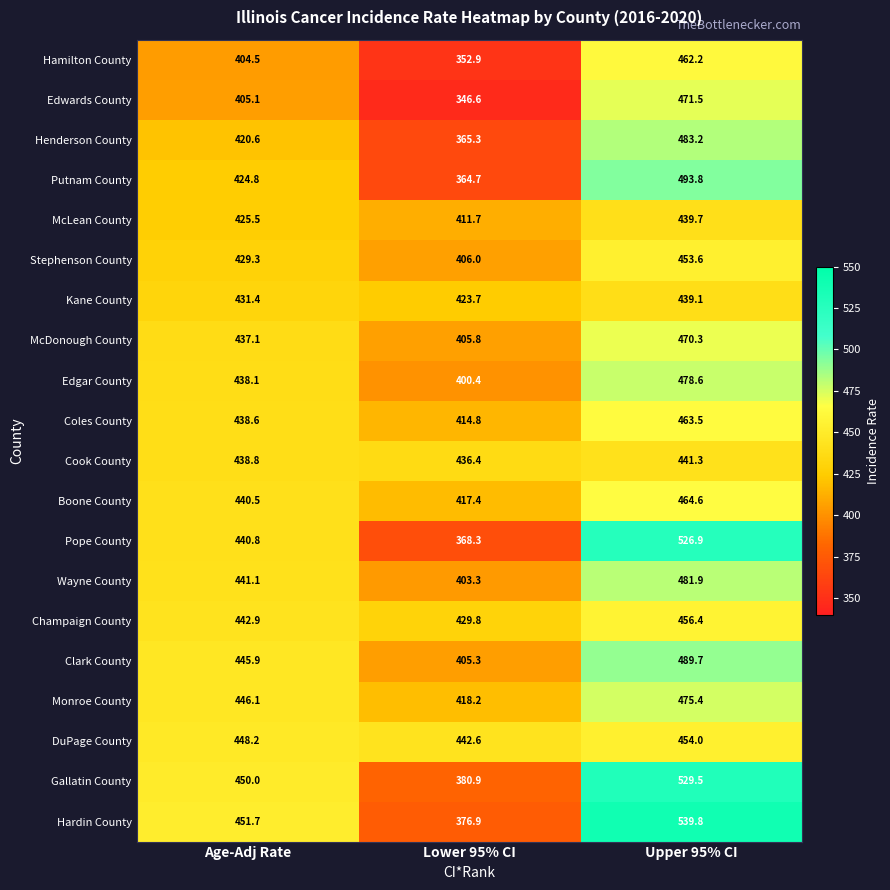

What is the difference between the highest and lowest values at Upper 95% CI?

100.7